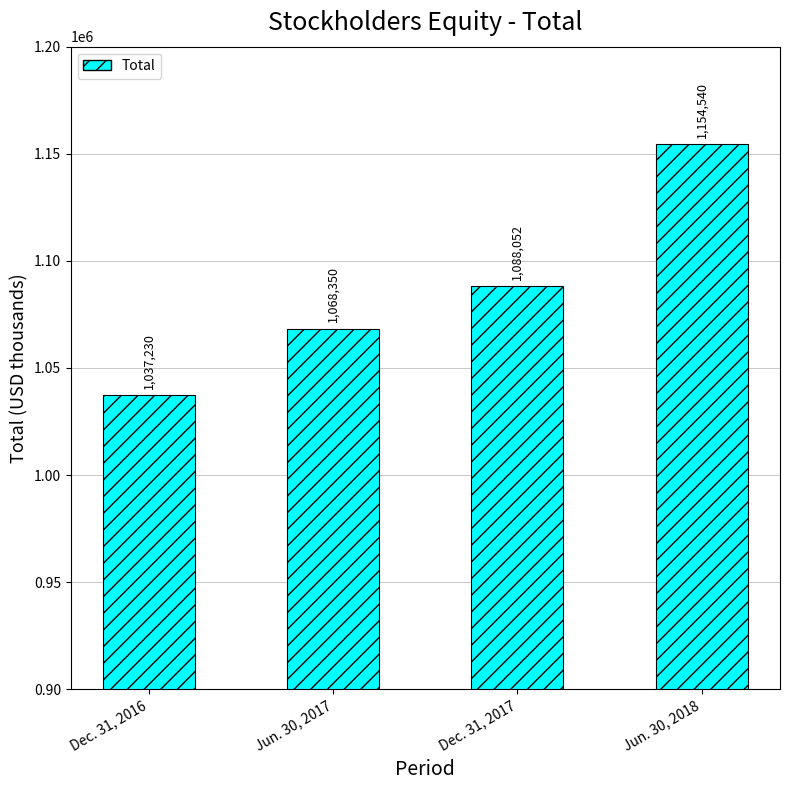

Reading left to right, extract all data points from this chart.

Dec. 31, 2016=1037230	Jun. 30, 2017=1068350	Dec. 31, 2017=1088052	Jun. 30, 2018=1154540